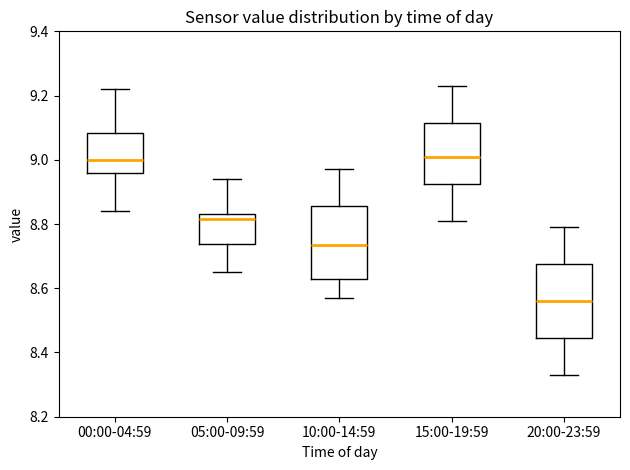

Reading left to right, transcribe this box plot: for each box, give where its median line is, the range the box spans, and where its two whiskers end, as read against the y-axis. The values are not printed on the chart, so give them approximately, as read against the axis.

00:00-04:59: median 9.00, box 8.96 to 9.08, whiskers 8.84 to 9.22
05:00-09:59: median 8.82, box 8.74 to 8.84, whiskers 8.66 to 8.94
10:00-14:59: median 8.74, box 8.62 to 8.86, whiskers 8.58 to 8.98
15:00-19:59: median 9.02, box 8.92 to 9.12, whiskers 8.82 to 9.24
20:00-23:59: median 8.56, box 8.44 to 8.68, whiskers 8.34 to 8.80